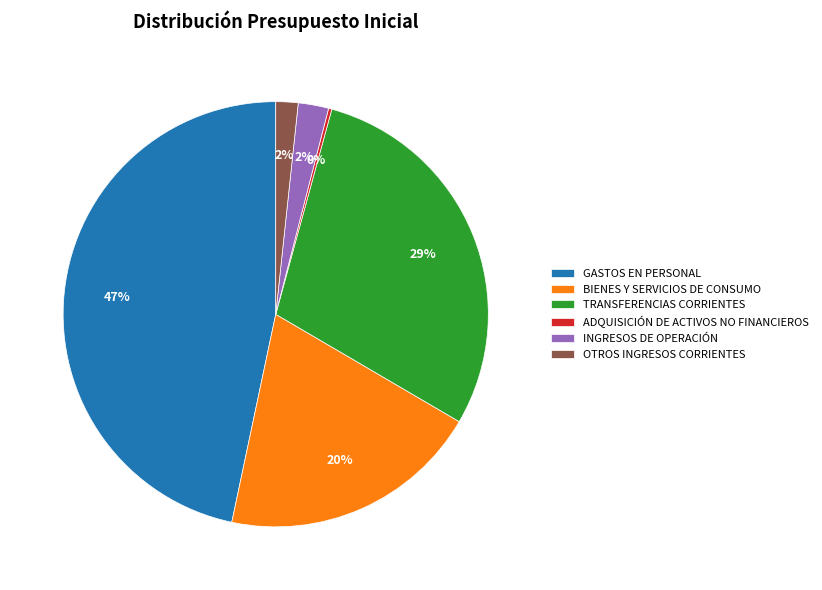

Is TRANSFERENCIAS CORRIENTES the majority of the pie?

No